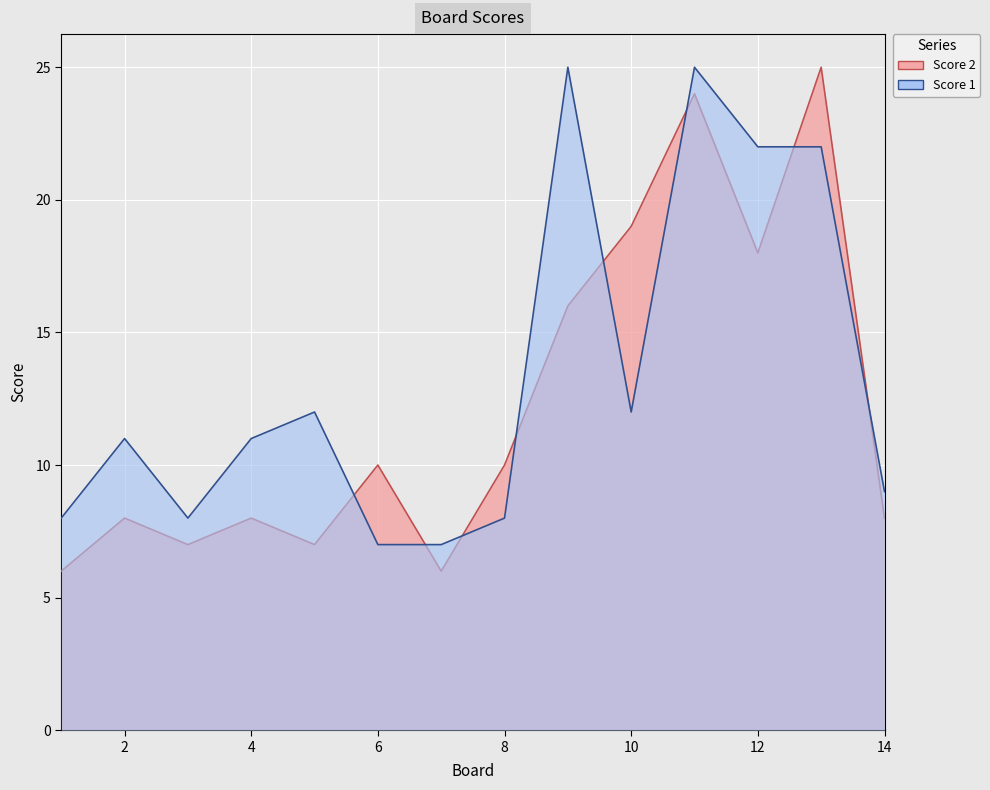

True or false: Score 2 has a value of 8 at 2.

True